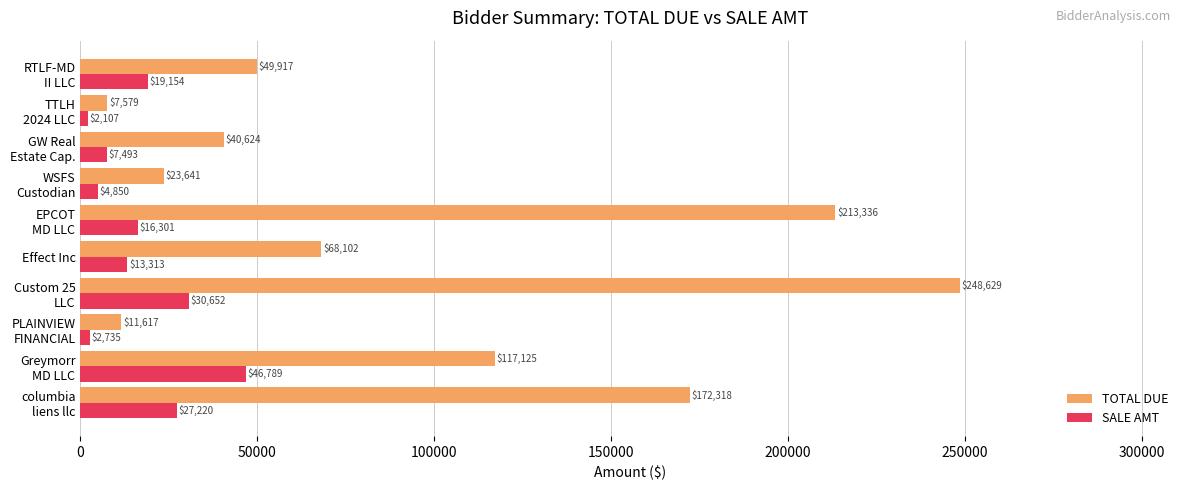

Which series has the largest range (max minus min)?

TOTAL DUE